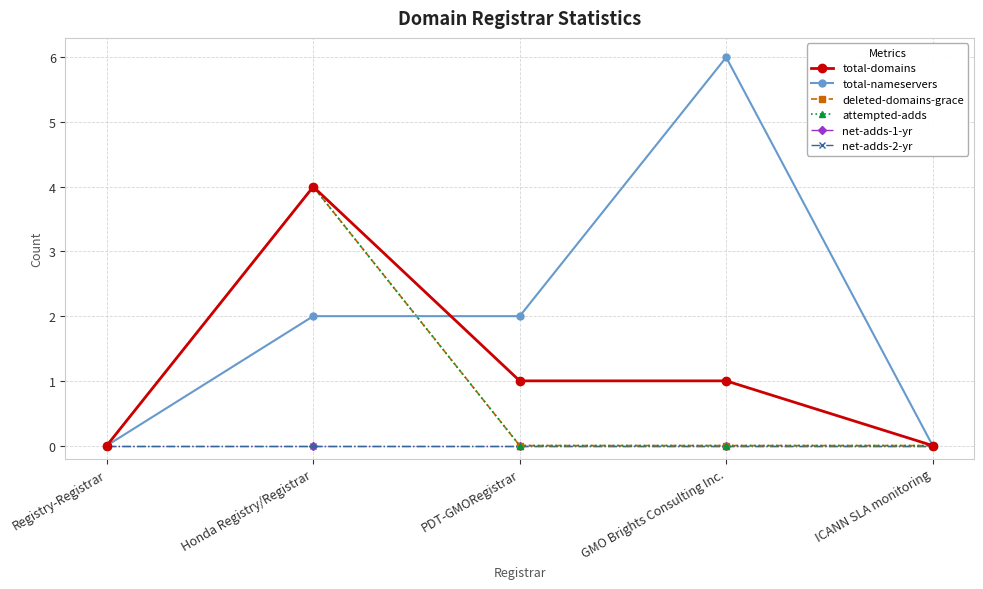

Is this an area chart (filled region under the line)?

No